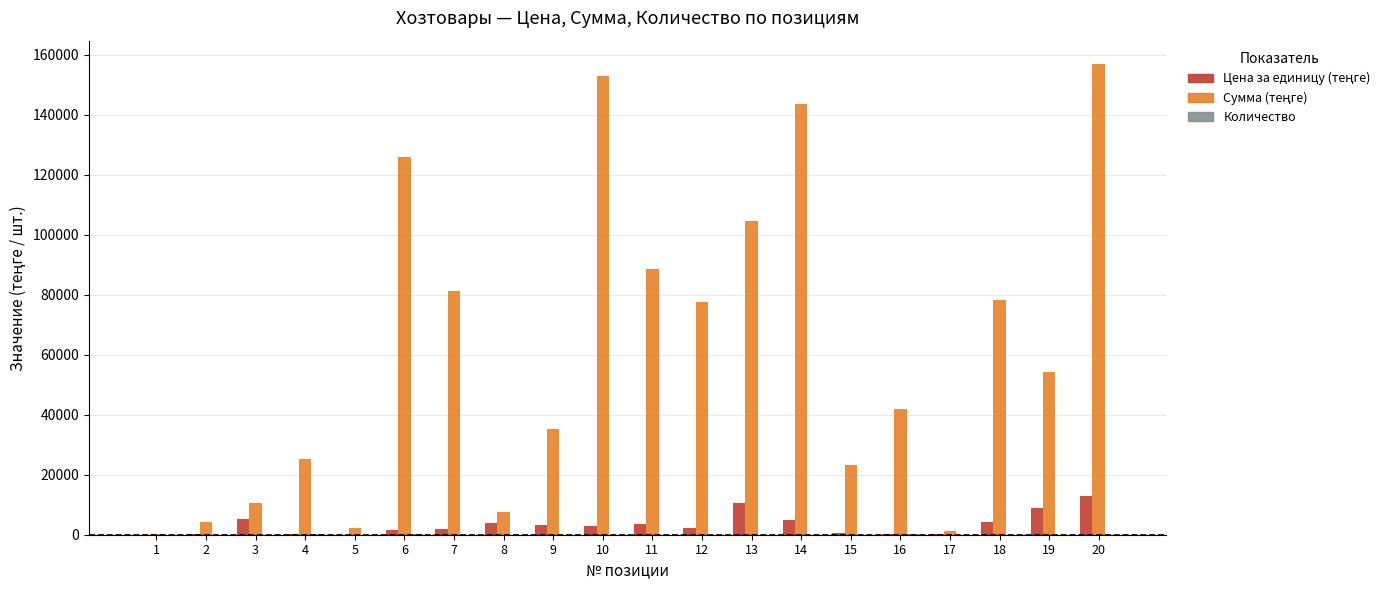

What is the maximum value shown in the chart?

156860.6